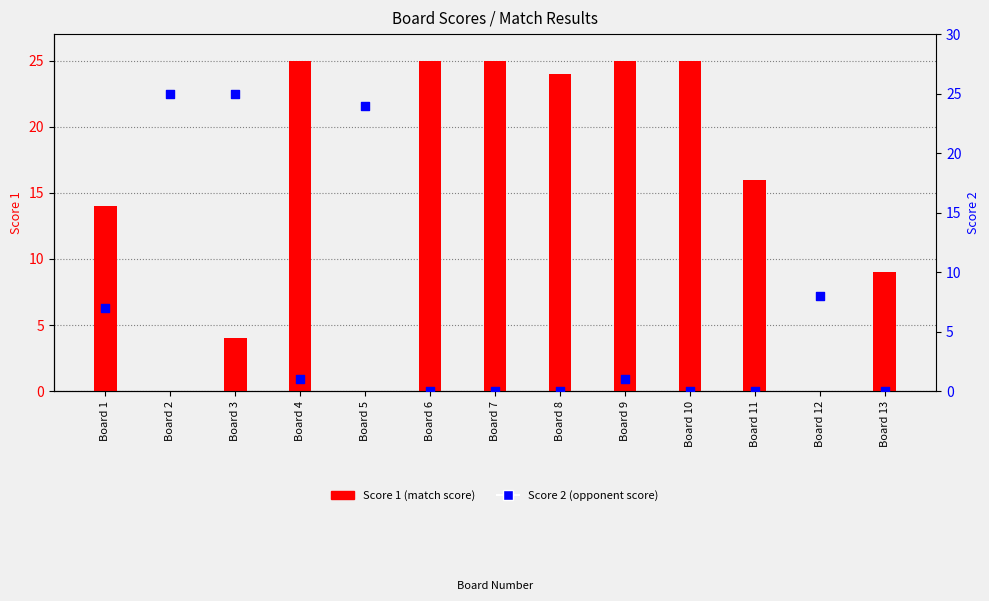

Which series reaches the maximum Y coordinate?

Score 1